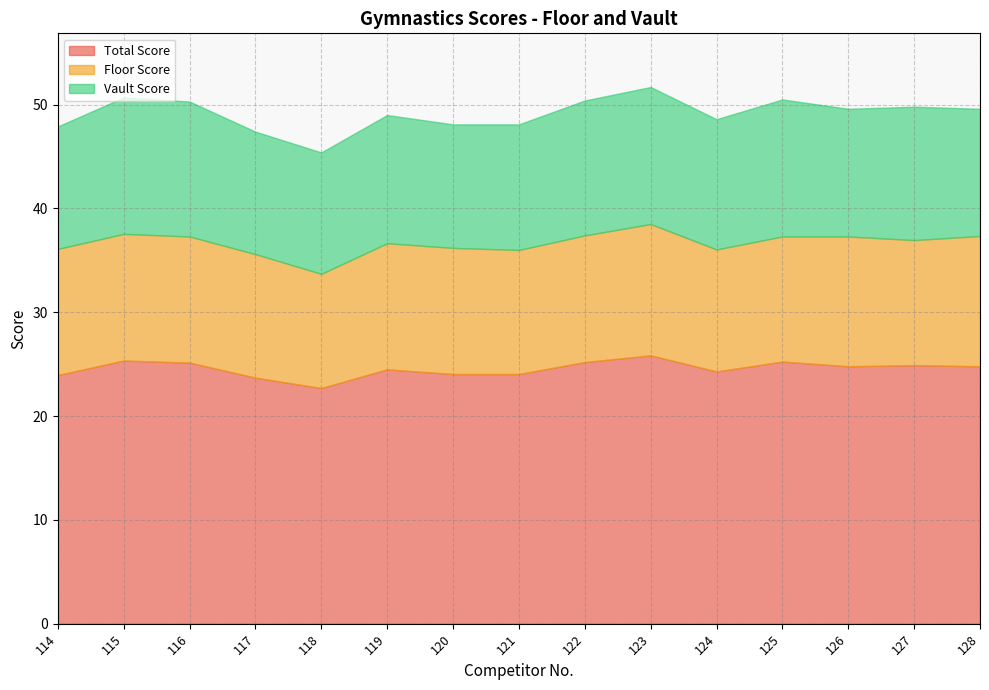

Reading right to left, transcribe all the data shown in this chart.

Total Score: 24.8	24.9	24.8	25.2	24.3	25.9	25.2	24.1	24.1	24.5	22.7	23.7	25.1	25.4	23.9
Floor Score: 12.6	12.1	12.5	12.1	11.8	12.7	12.2	11.9	12.2	12.2	11.0	11.9	12.2	12.2	12.2
Vault Score: 12.2	12.8	12.3	13.2	12.6	13.2	13.0	12.1	11.9	12.3	11.7	11.8	13.0	13.2	11.8